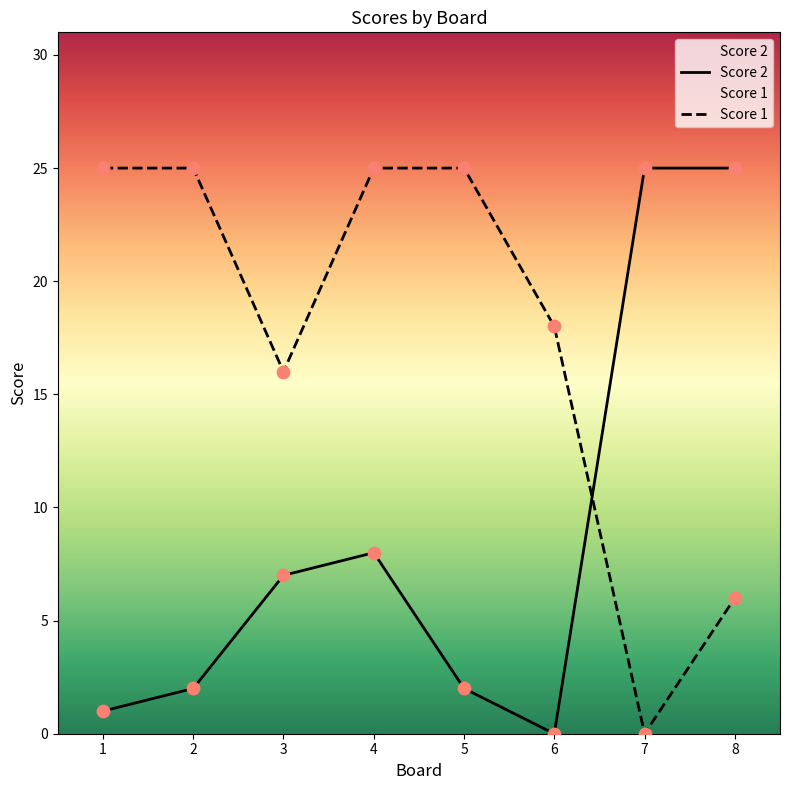

Which series reaches the maximum Y coordinate?

Score 2